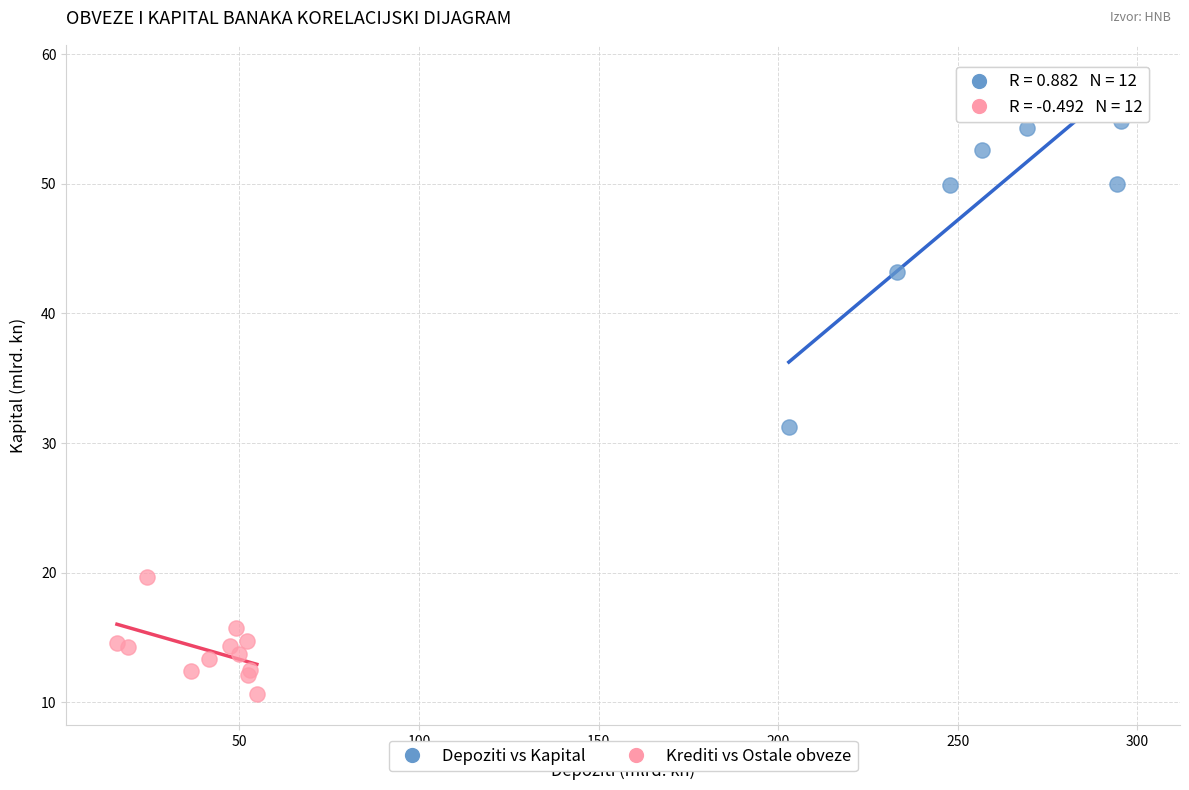

Which series reaches the minimum Y coordinate?

Krediti vs Ostale obveze